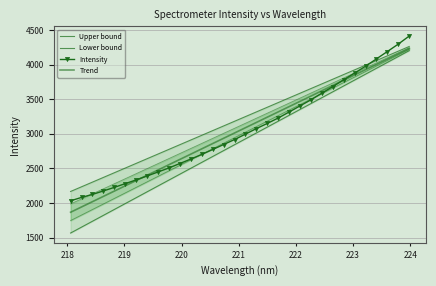

What are all the series names shown in the legend?

Upper bound, Lower bound, Intensity, Trend